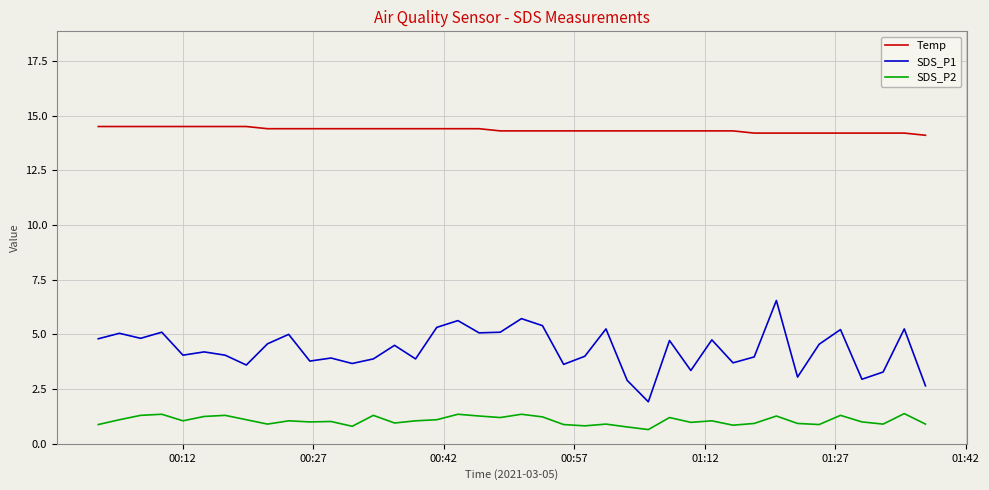

How many categories are shown in the chart?

40